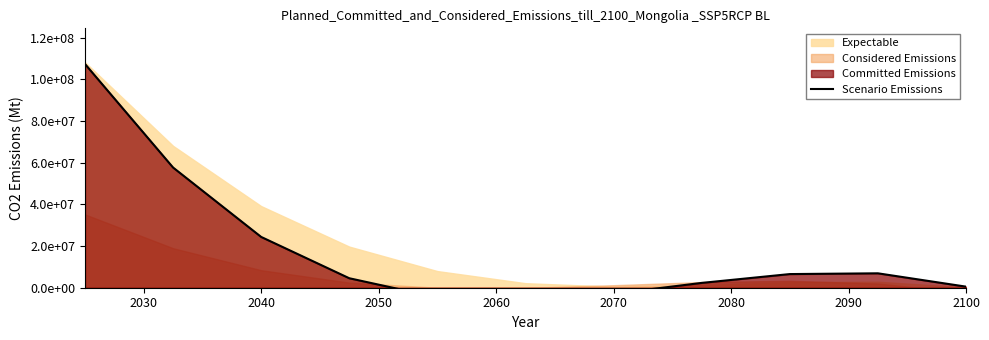

Is it true that the value at 2030 is 57683923.1?

True